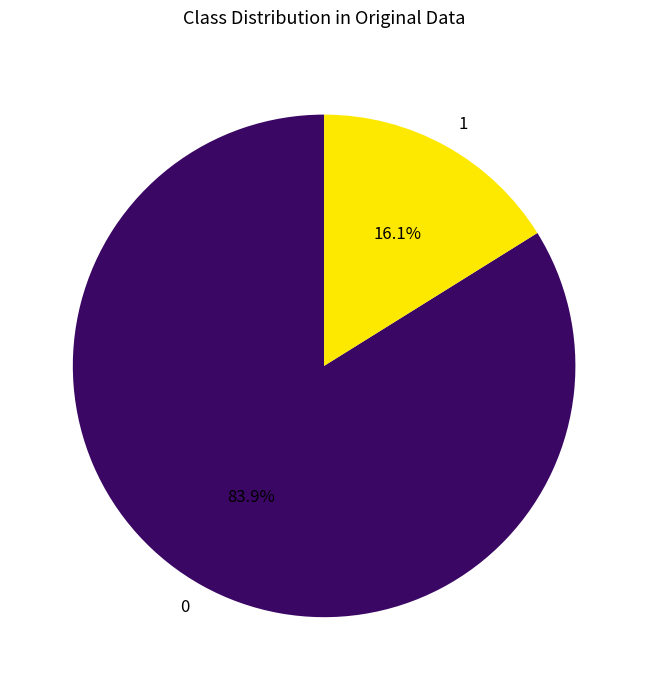

Rank the categories by value from lowest to highest.

1, 0